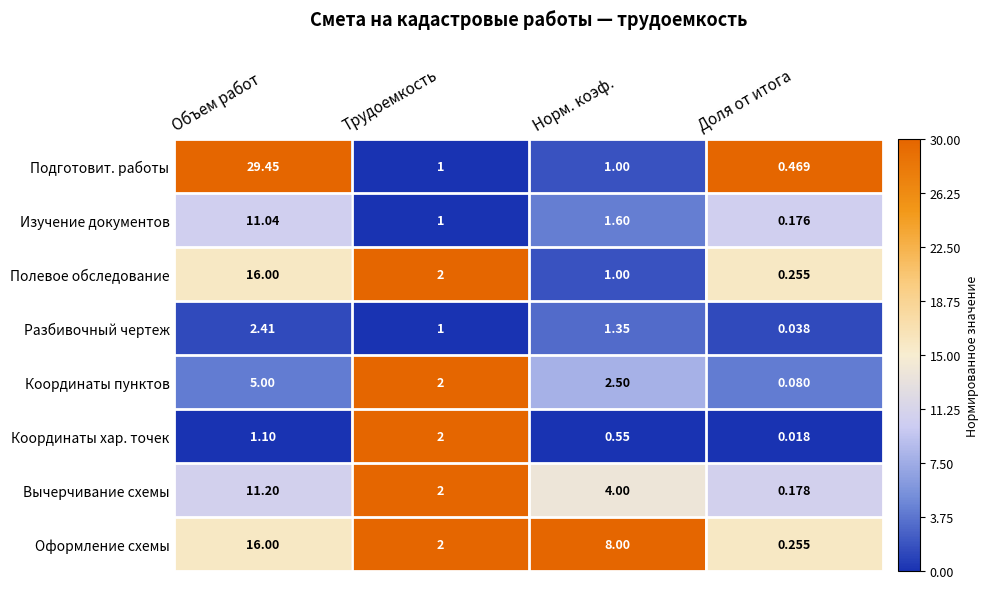

At which category is the sum across all series the highest?

Объем работ